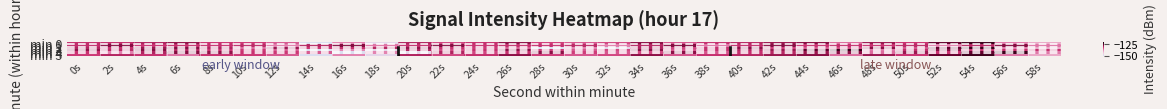

Count the number of data series in this chart.

6